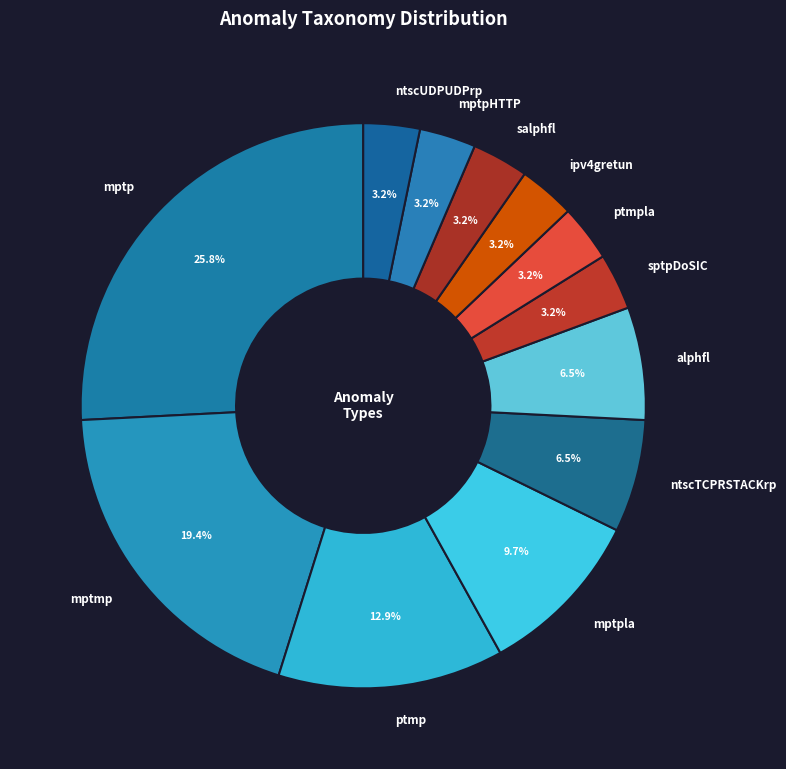

Is there any slice that represents more than half of the pie?

No